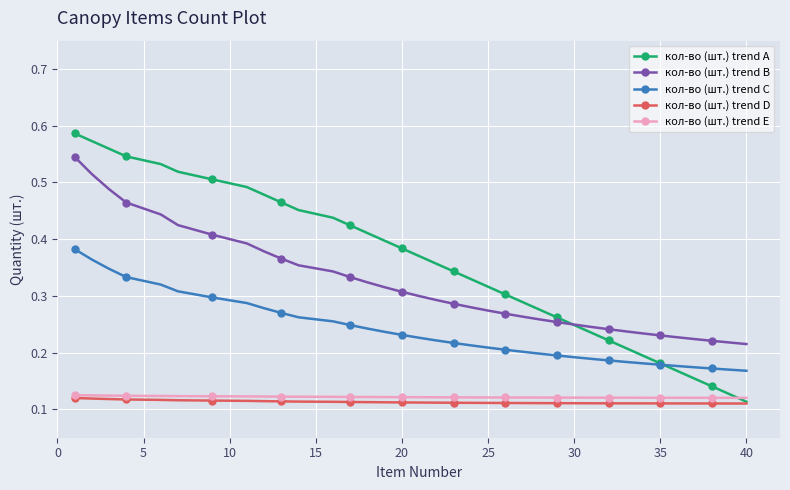

How many lines are shown in the chart?

5